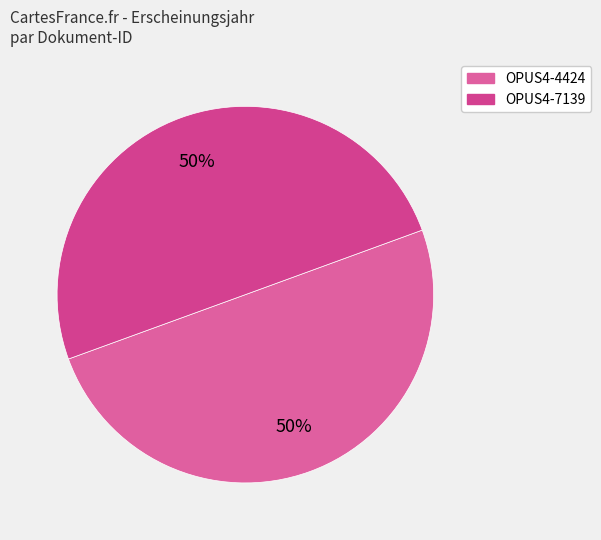

Is it true that OPUS4-7139 is 50% of the pie?

True